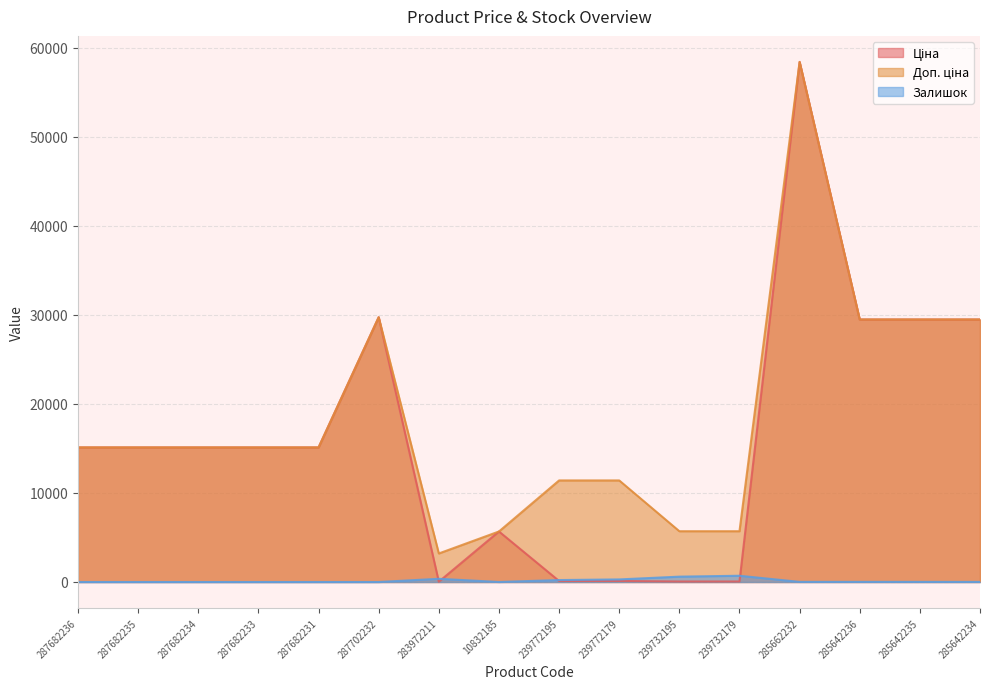

True or false: Доп. ціна and Залишок intersect in this chart.

False